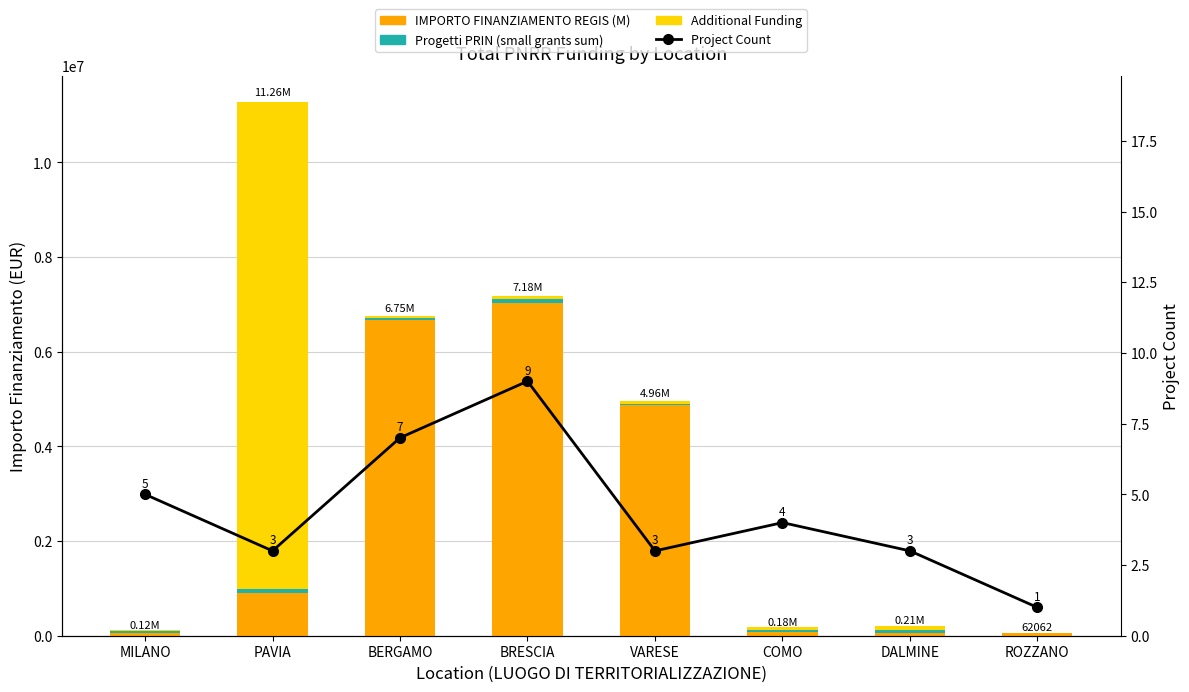

How many values in the IMPORTO FINANZIAMENTO REGIS (M) series exceed 900630?

3